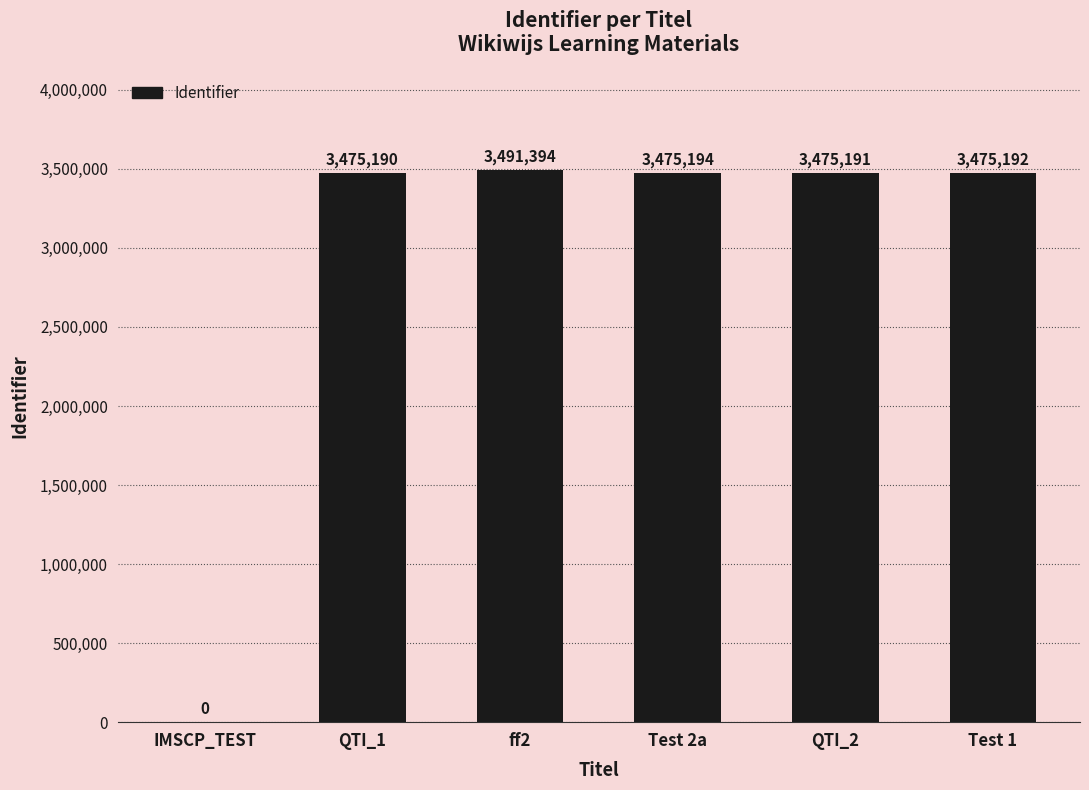

The value at QTI_1 is 5705339. True or false?

False